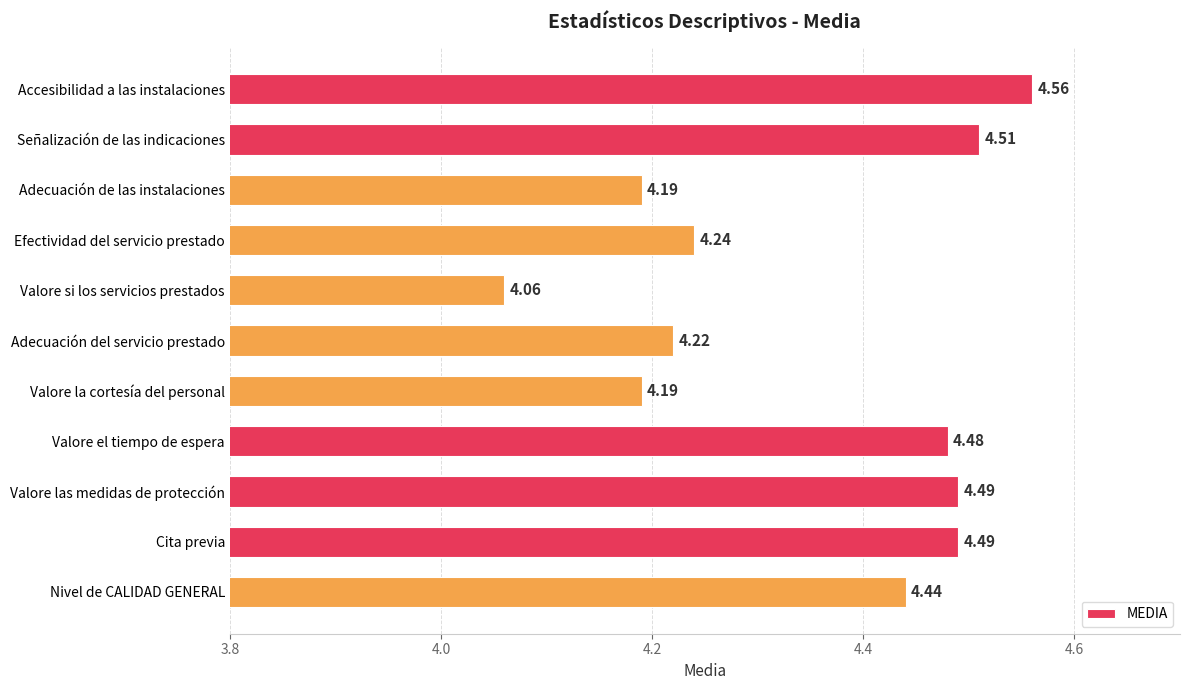

What is the label of the 2nd bar from the top?

Señalización de las indicaciones